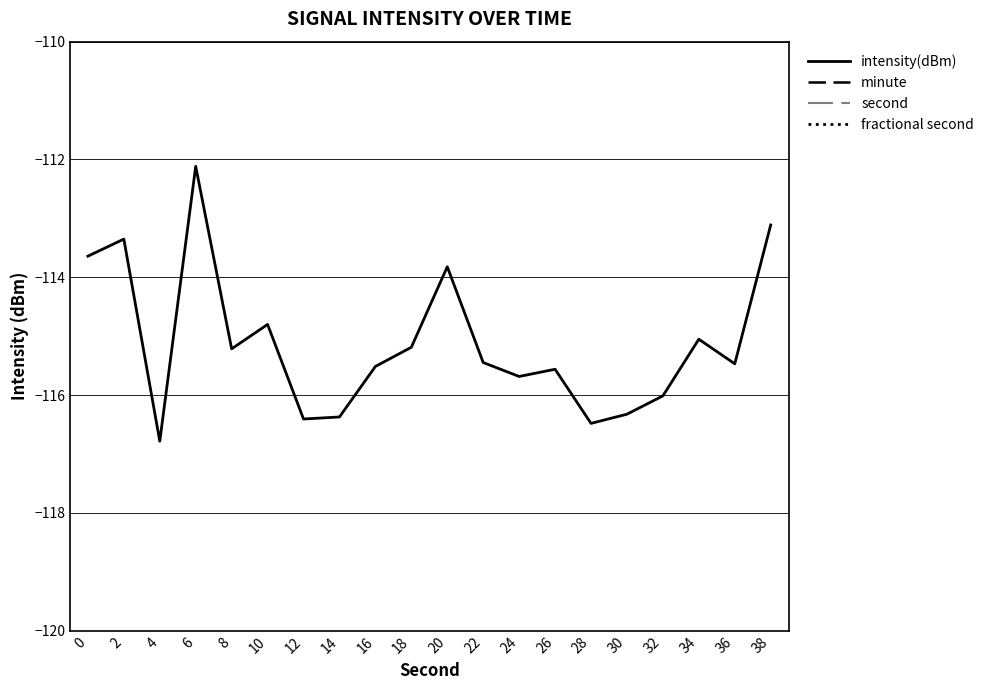

Reading left to right, list all the values displayed in this chart.

intensity(dBm): 0=-113.6	2=-113.4	4=-116.8	6=-112.1	8=-115.2	10=-114.8	12=-116.4	14=-116.4	16=-115.5	18=-115.2	20=-113.8	22=-115.4	24=-115.7	26=-115.6	28=-116.5	30=-116.3	32=-116.0	34=-115.1	36=-115.5	38=-113.1
minute: 0=0.0	2=0.0	4=0.0	6=0.0	8=0.0	10=0.0	12=0.0	14=0.0	16=0.0	18=0.0	20=0.0	22=0.0	24=0.0	26=0.0	28=0.0	30=0.0	32=0.0	34=0.0	36=0.0	38=0.0
second: 0=0.0	2=2.0	4=4.0	6=6.0	8=8.0	10=10.0	12=12.0	14=14.0	16=16.0	18=18.0	20=20.0	22=22.0	24=24.0	26=26.0	28=28.0	30=30.0	32=32.0	34=34.0	36=36.0	38=38.0
fractional second: 0=0.0	2=0.0	4=0.0	6=0.0	8=0.0	10=0.0	12=0.0	14=0.0	16=0.0	18=0.0	20=0.0	22=0.0	24=0.0	26=0.0	28=0.0	30=0.0	32=0.0	34=0.0	36=0.0	38=0.0